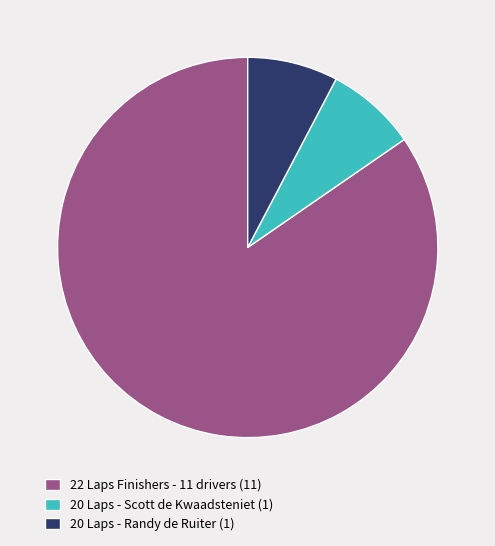

Which category has the biggest portion of the pie?

22 Laps Finishers - 11 drivers (11)